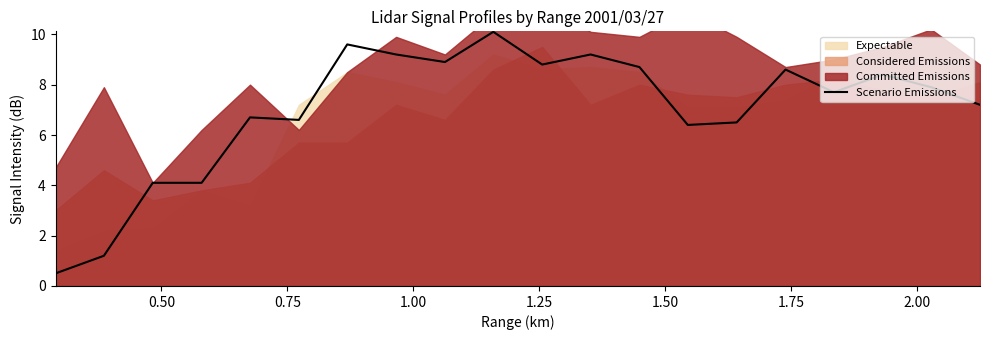

What is the minimum value for Scenario Emissions?

0.5